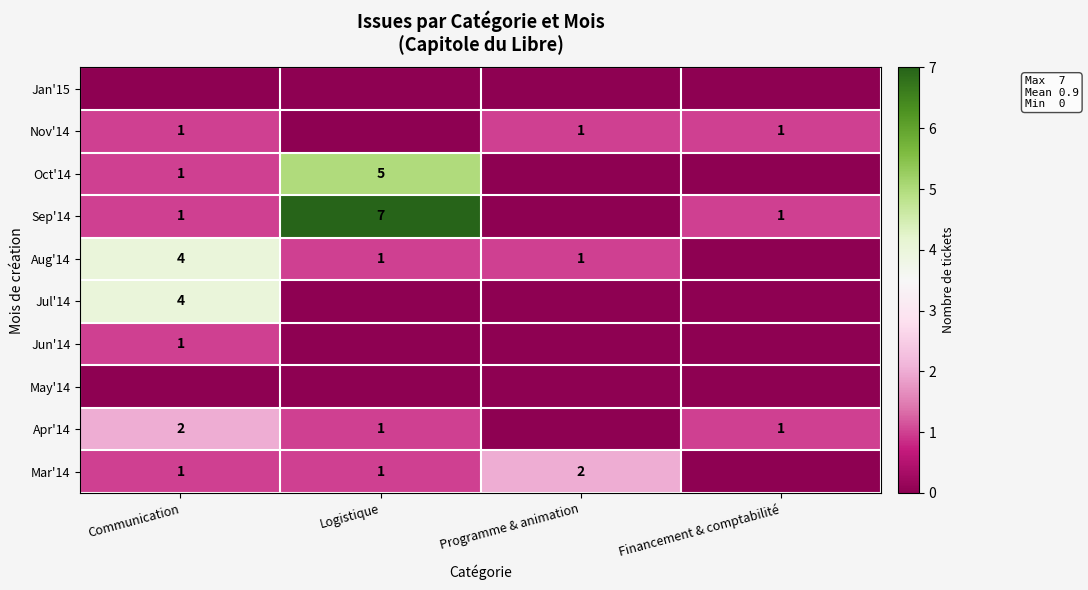

True or false: Sep'14 has a value of 2 at Logistique.

False